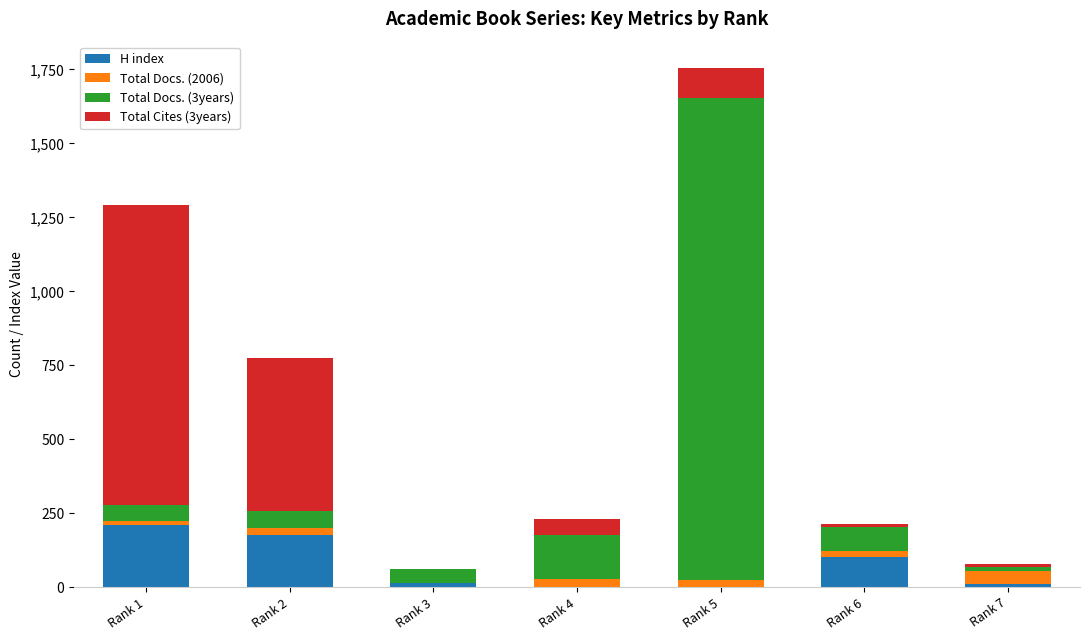

What is the highest value of the H index series?

210